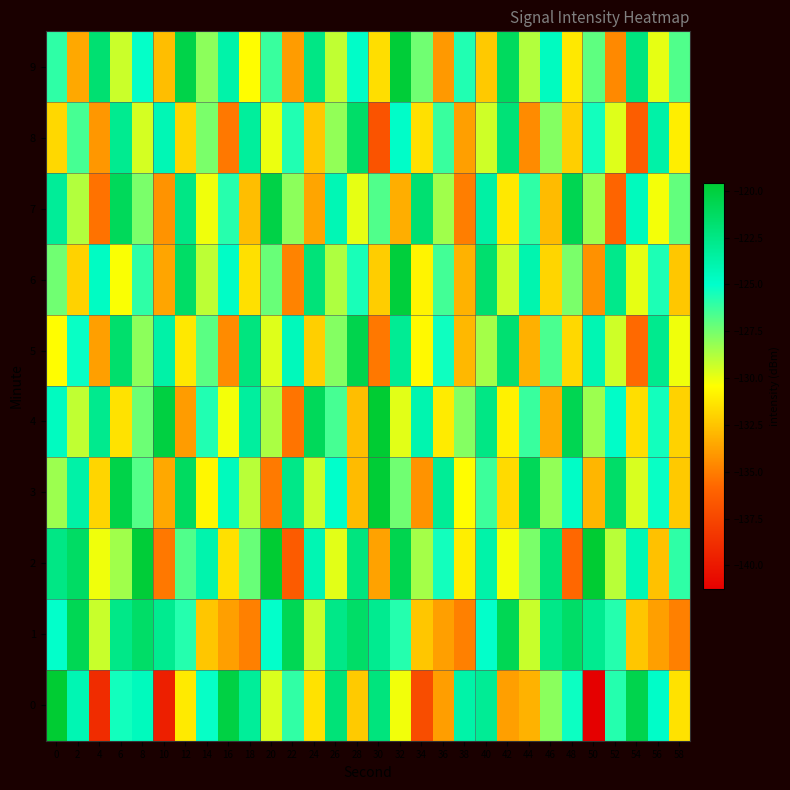

List the series in order of their peak value, lowest first.

8, 1, 5, 7, 6, 9, 3, 0, 4, 2